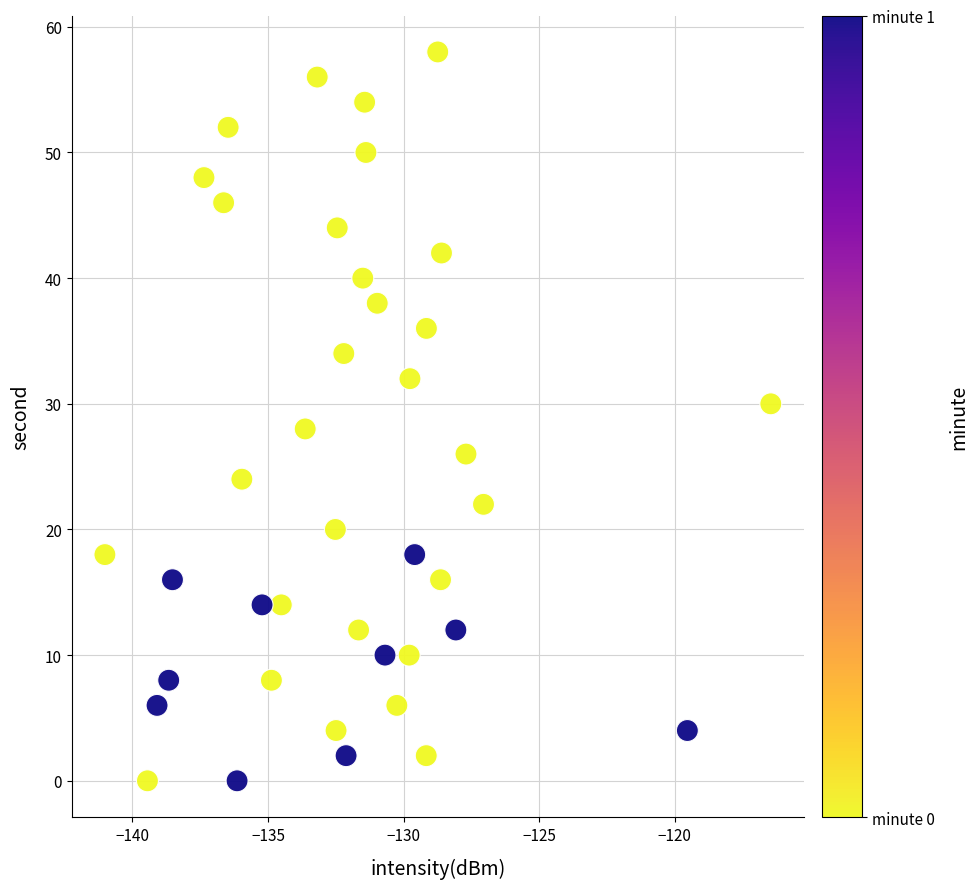

What is the range of Y values (max minus min)?

58